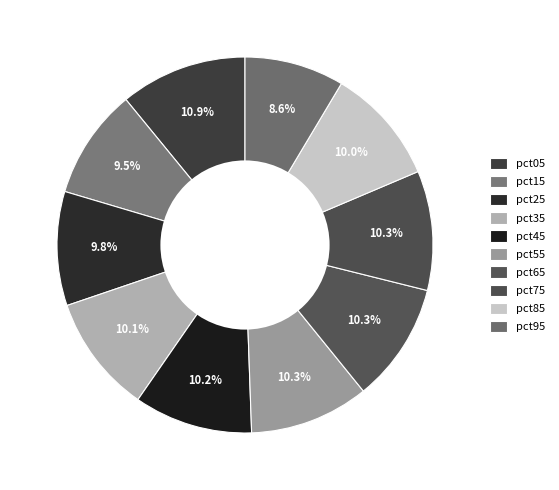

Is pct45 the majority of the pie?

No